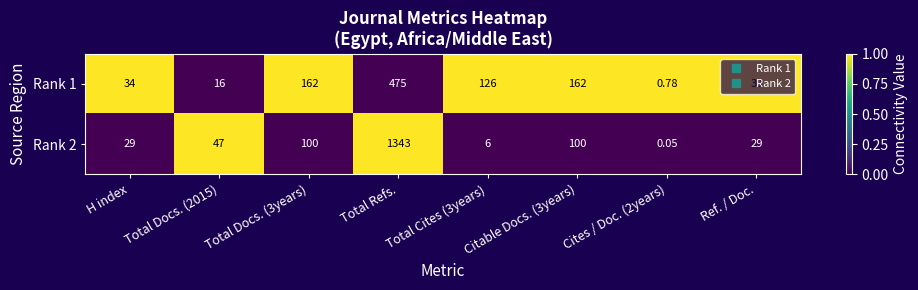

Which category has the highest value across all series?

Total Refs.